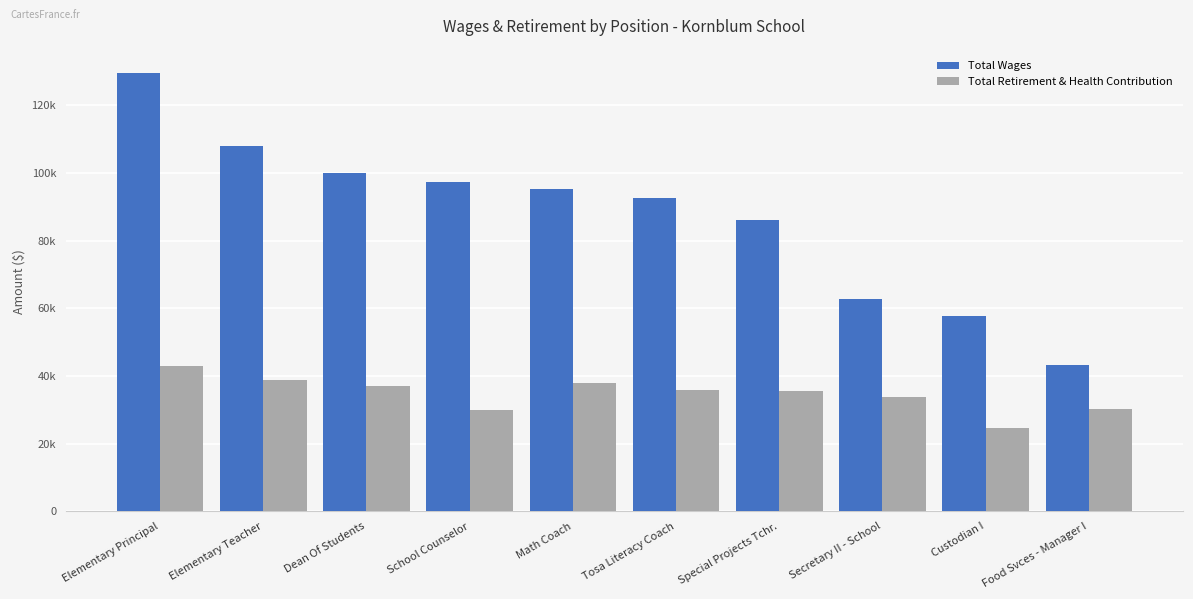

What is the label of the 2nd bar from the left?

Elementary Teacher